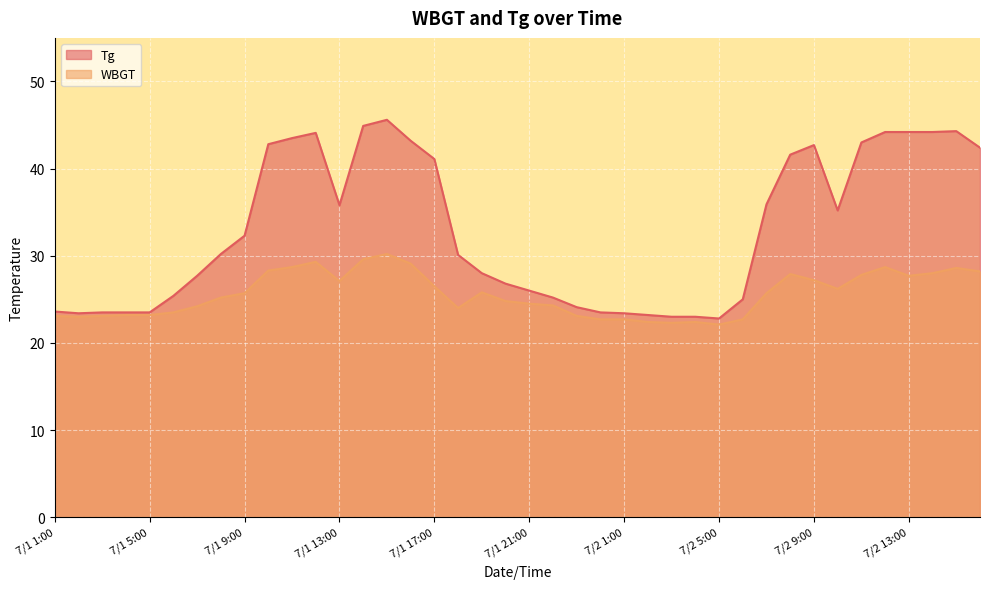

What is the approximate value of Tg at 7/2 14:00?

44.2